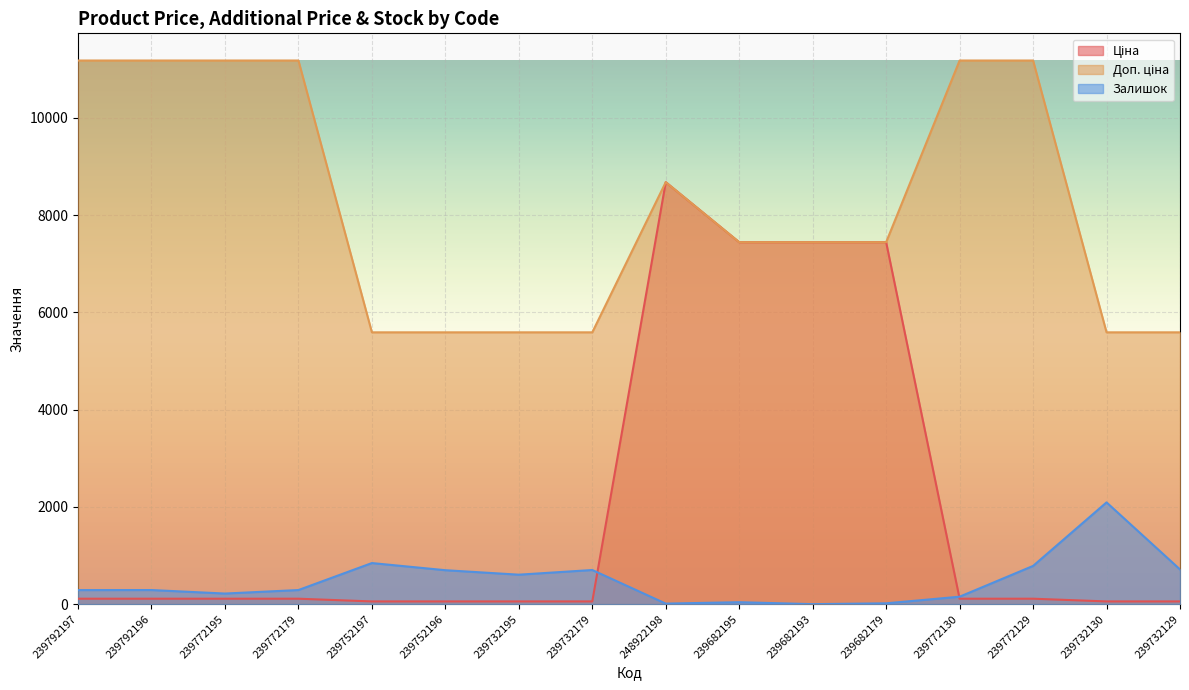

Rank the series by their average value, from highest to lowest.

Доп. ціна, Ціна, Залишок